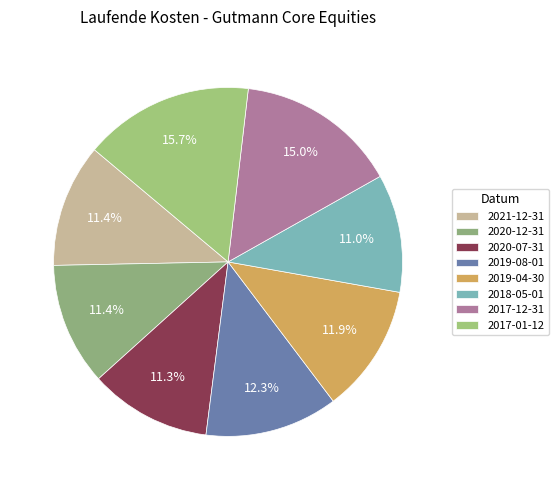

Which category has the biggest portion of the pie?

2017-01-12